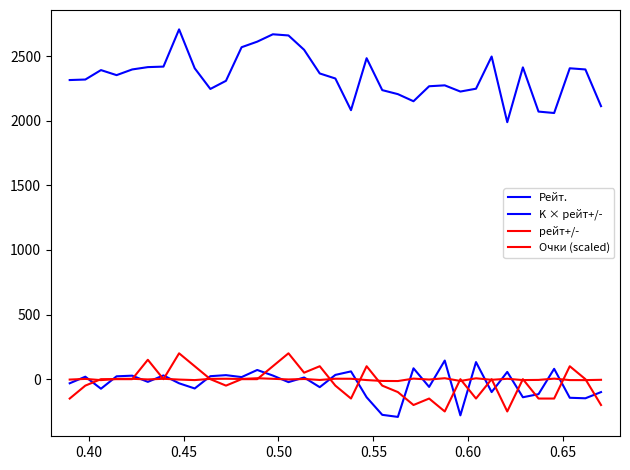

Rank the series by their maximum value, from lowest to highest.

рейт+/-, K × рейт+/-, Очки (scaled), Рейт.